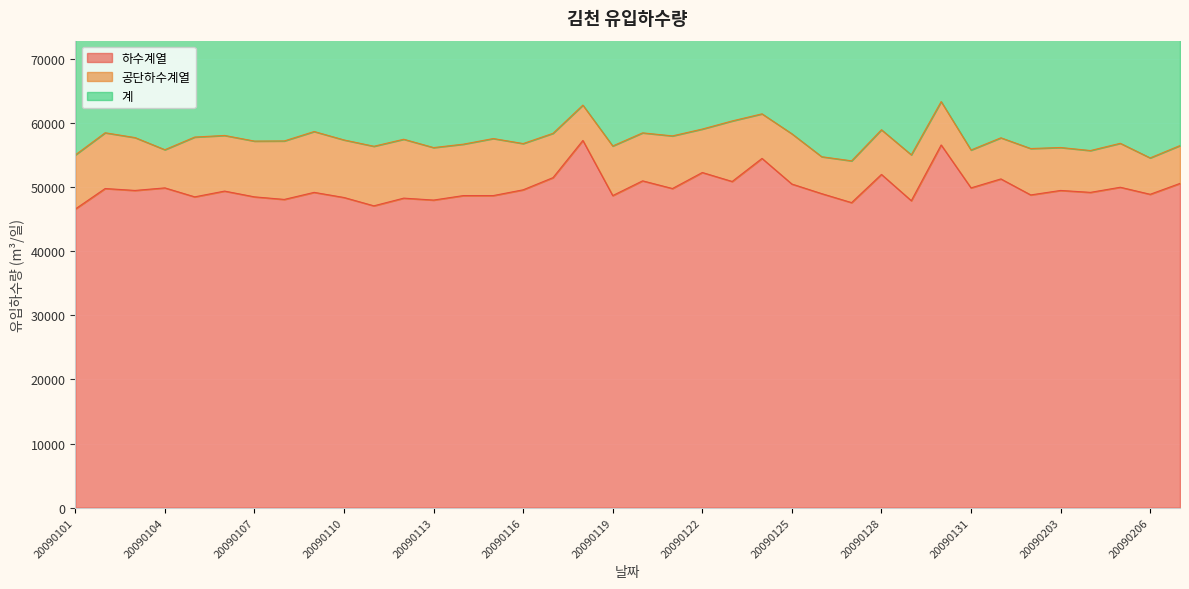

What is the difference between the maximum and minimum values in the 계 series?

9247